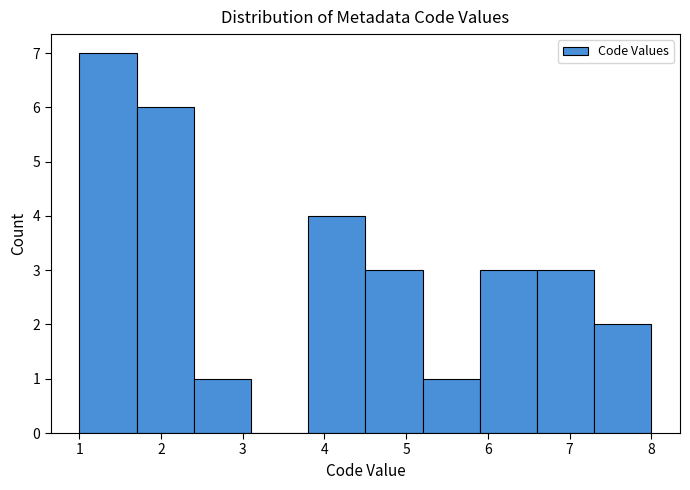

What is the height of the bar covering 5.2 to 5.9 on the x-axis? The values are not printed on the chart, so give them approximately, as read against the axis.

1